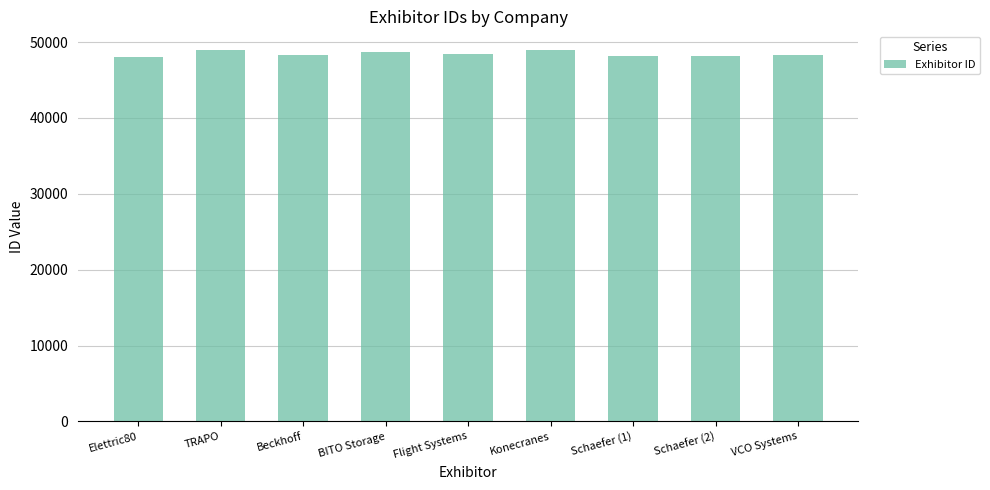

What is the ratio of the value at BITO Storage to the value at VCO Systems?

1.0